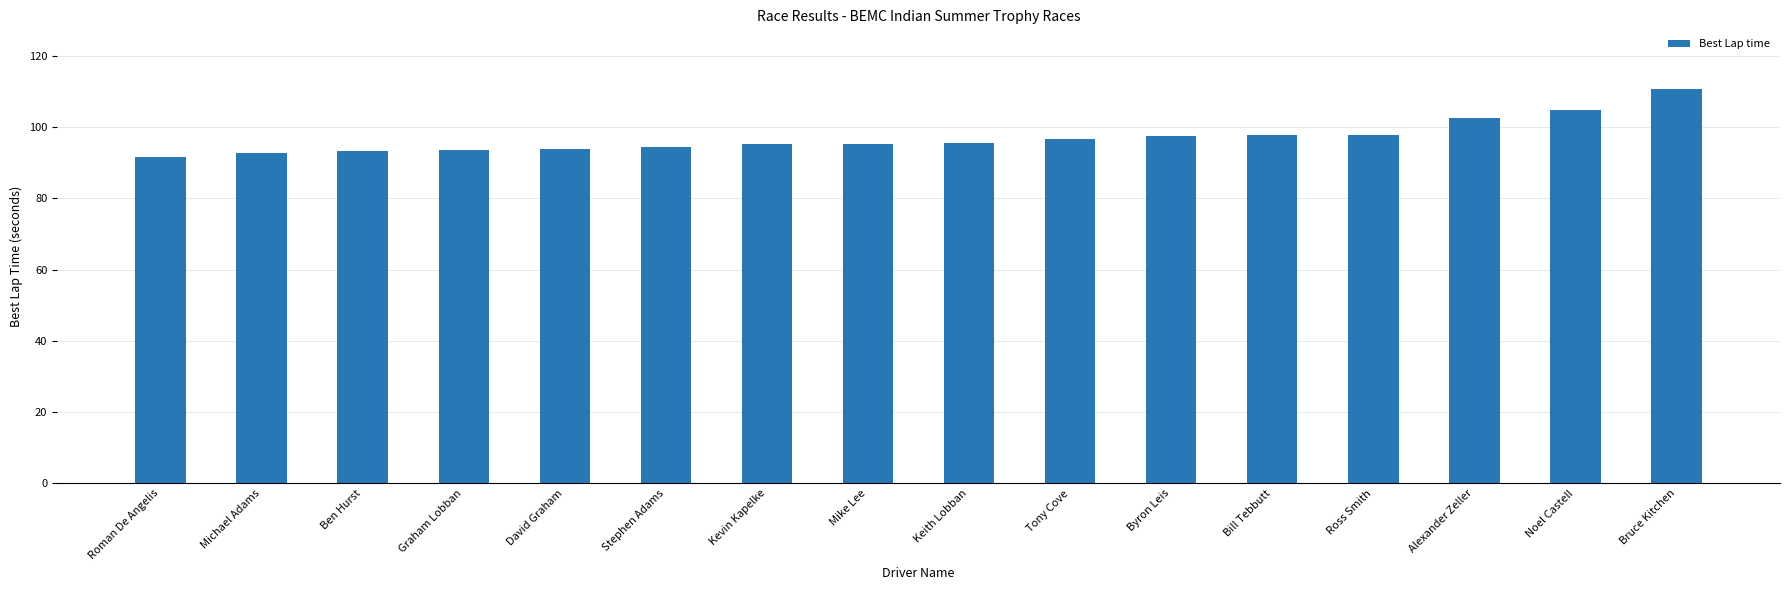

Which label corresponds to the largest value in the chart?

Bruce Kitchen